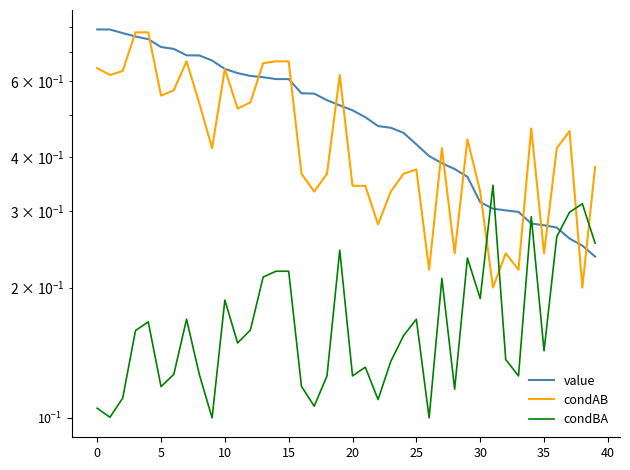

The value of value at 35 is 0.2. True or false?

False